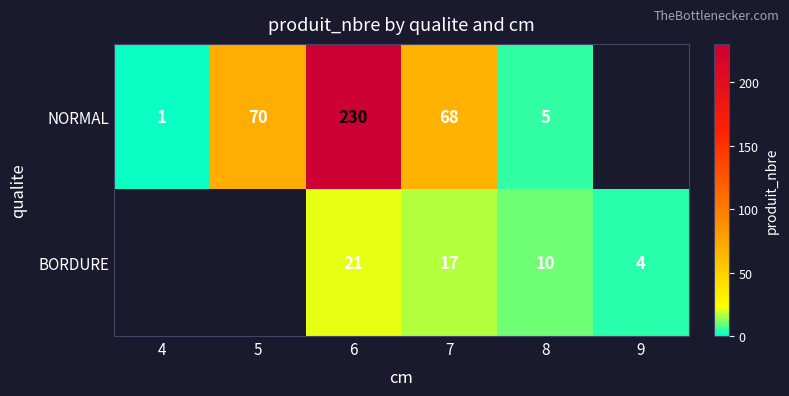

At how many categories does at least one series exceed 205?

1